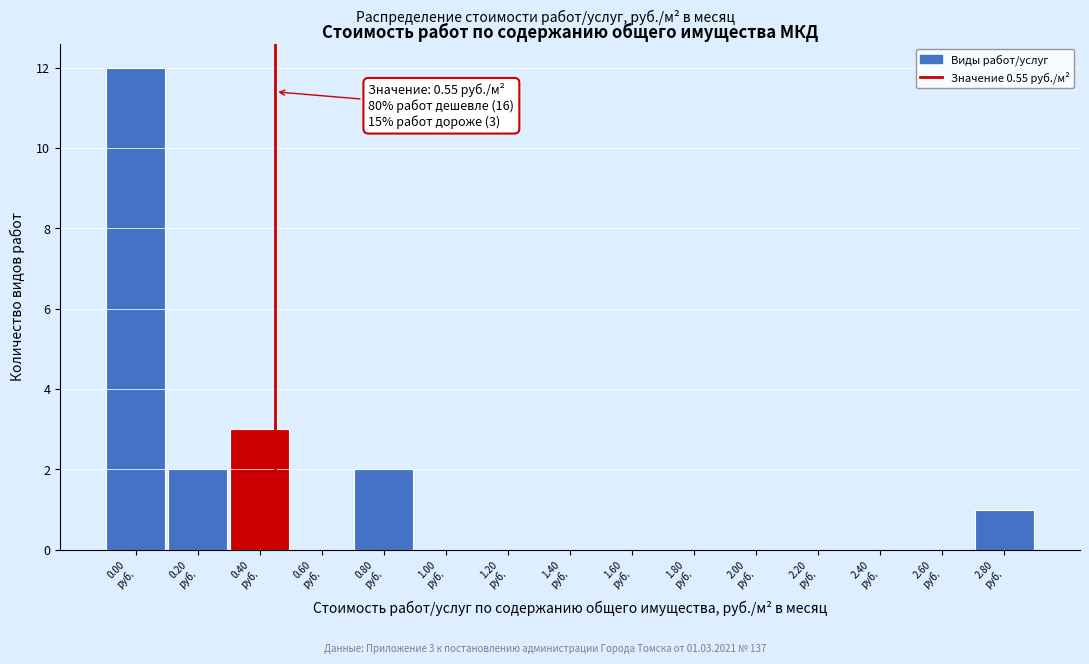

What is the maximum value shown in the chart?

12